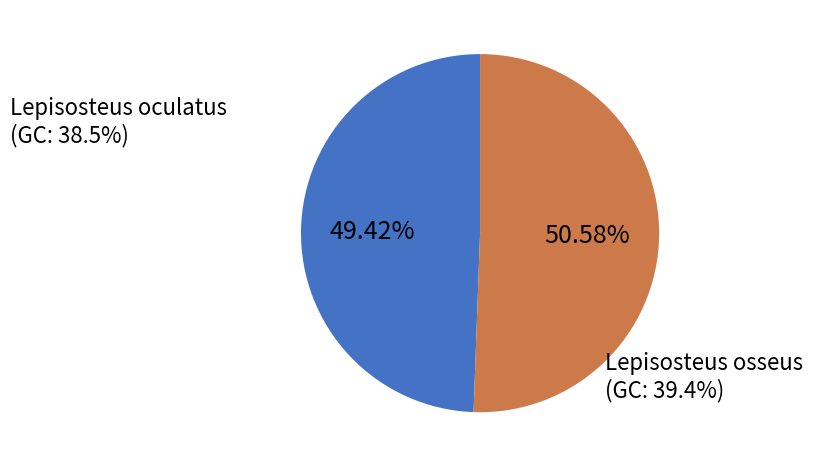

Which has a higher value, Lepisosteus oculatus or Lepisosteus osseus?

Lepisosteus osseus